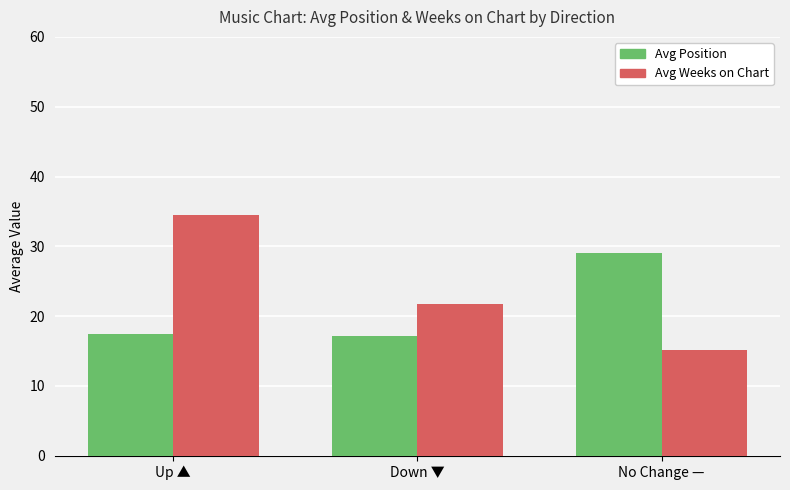

Are the bars horizontal?

No